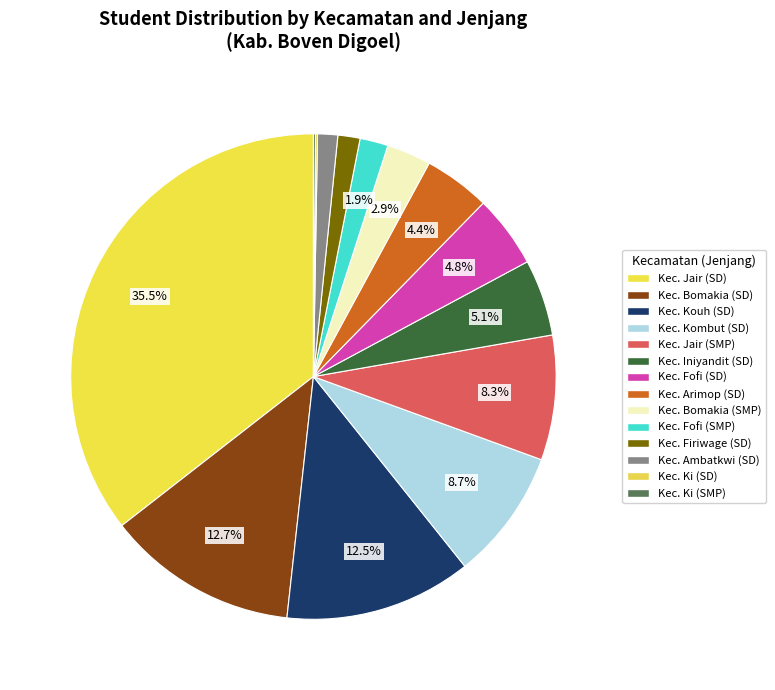

Which has a higher value, Kec. Bomakia (SMP) or Kec. Kombut (SD)?

Kec. Kombut (SD)